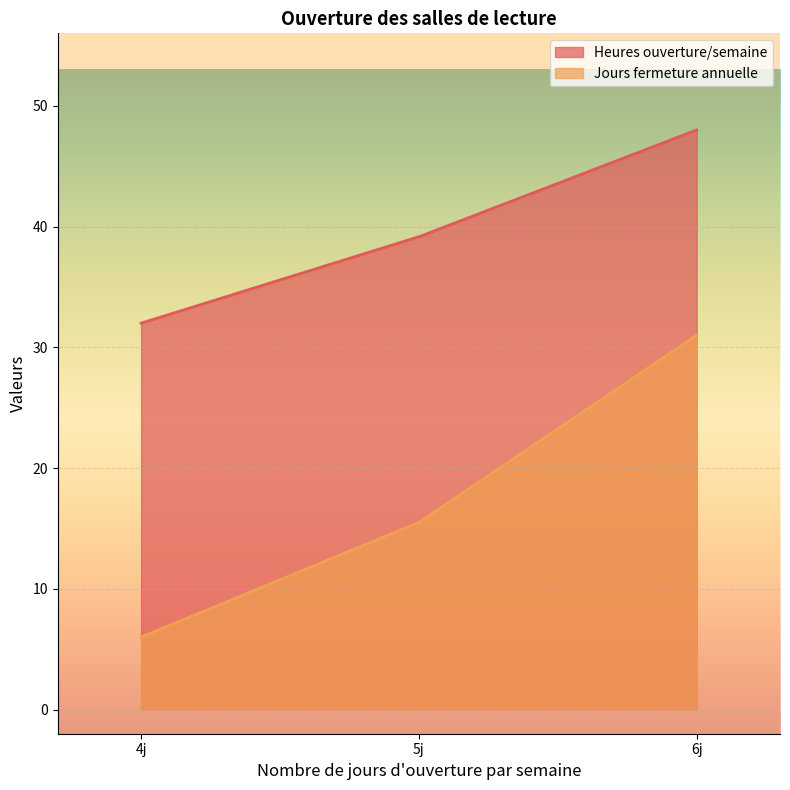

List the series in order of their peak value, highest first.

Heures ouverture/semaine, Jours fermeture annuelle